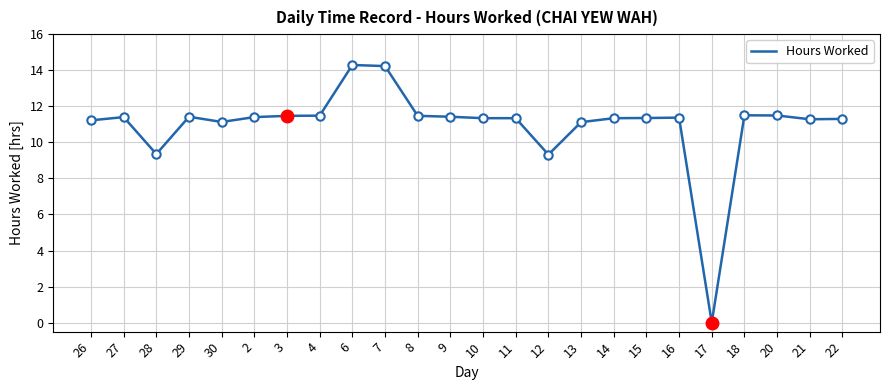

What is the maximum value shown in the chart?

14.3